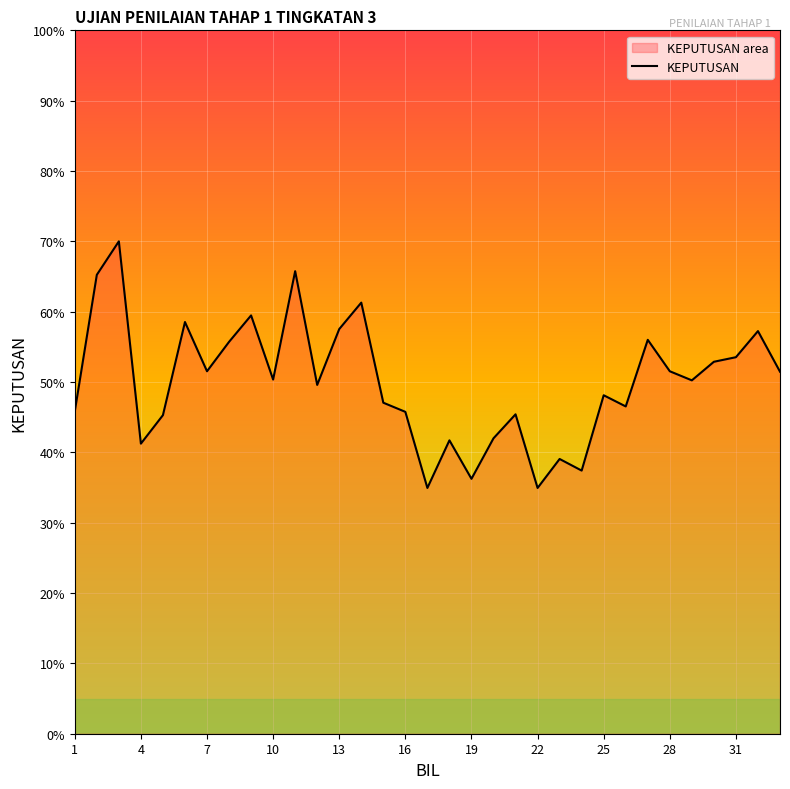

What is the value of the 6th point from the left?

0.6